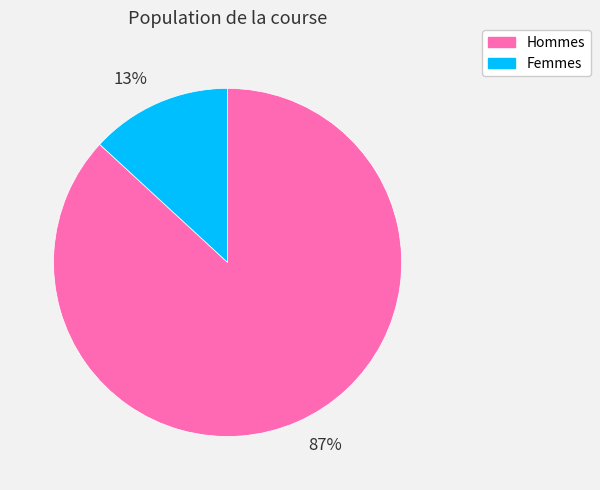

Rank the categories by value from lowest to highest.

13%, 87%